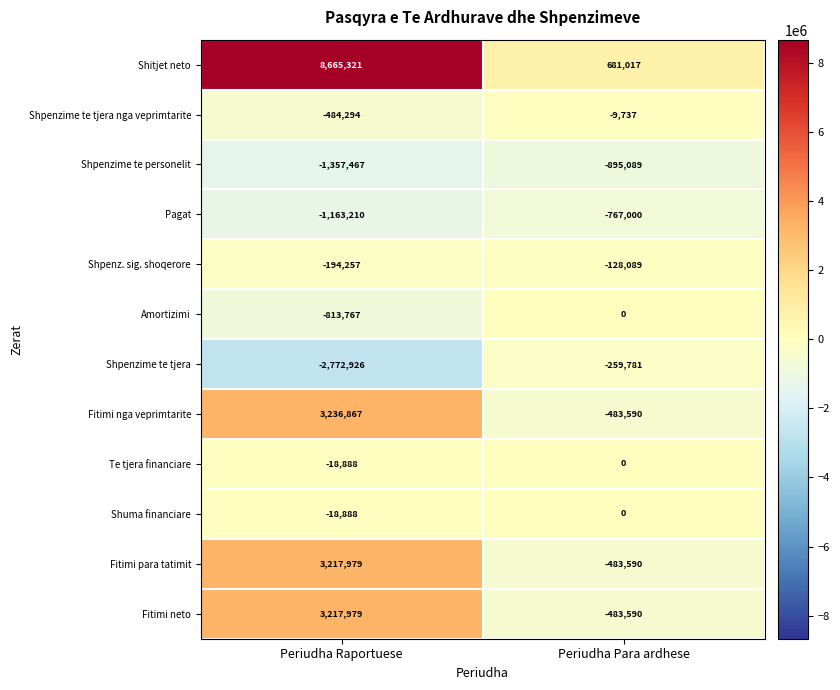

Rank the categories by Shuma financiare value from lowest to highest.

Periudha Raportuese, Periudha Para ardhese